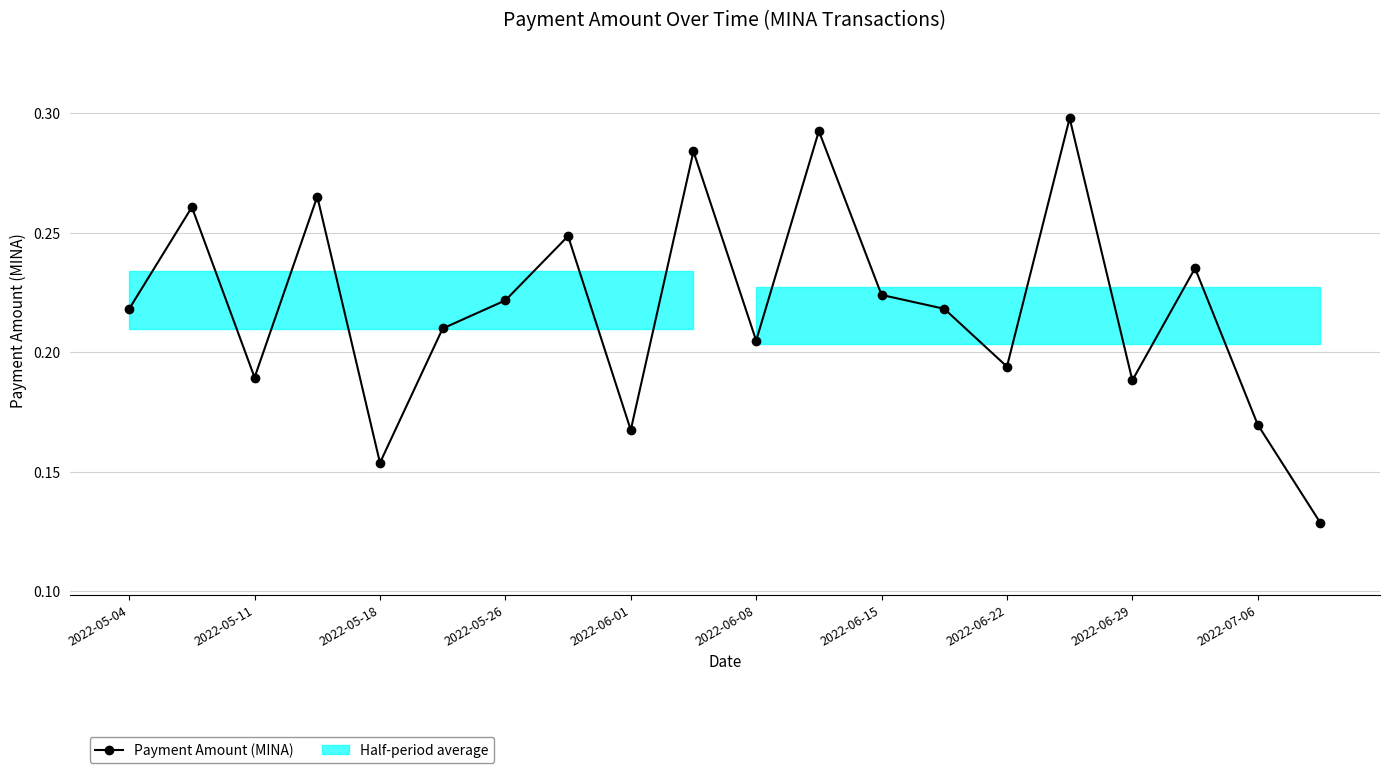

What is the value of the 6th point from the left?

0.2